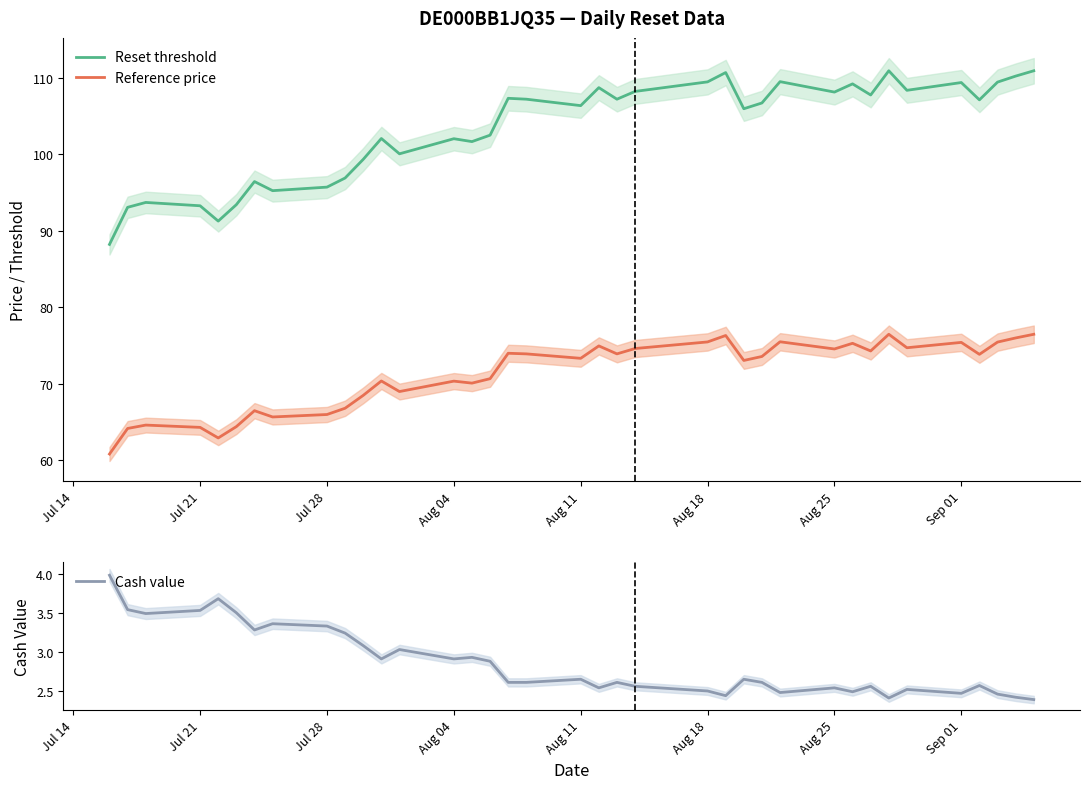

True or false: Reset threshold and Reference price cross at least once.

False